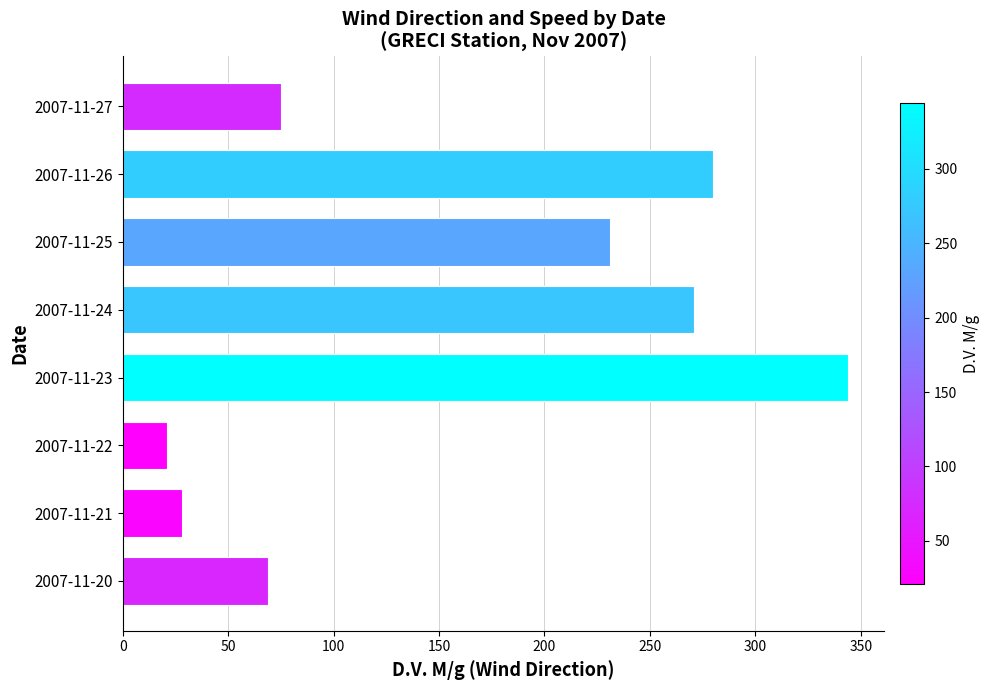

At which category does the chart reach its minimum across all series?

2007-11-22